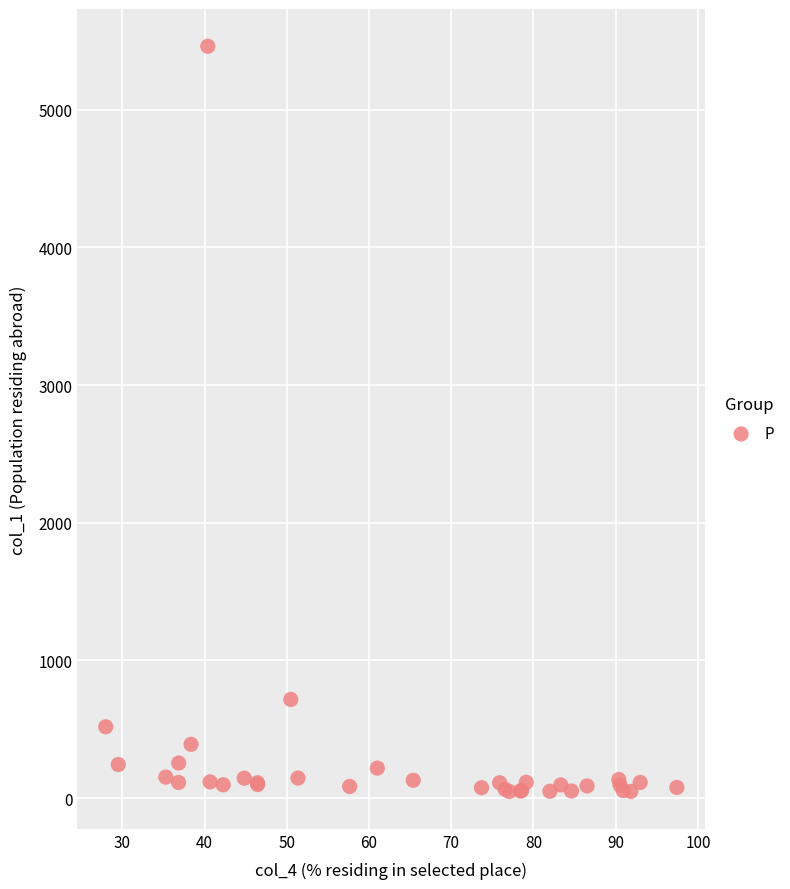

What Y value in the scatter plot is closest to 2754?

717